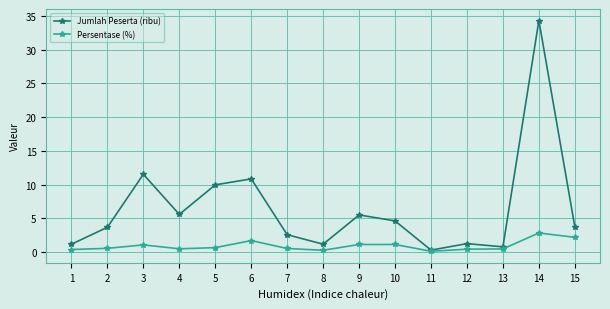

What is the greatest value displayed?

34.3